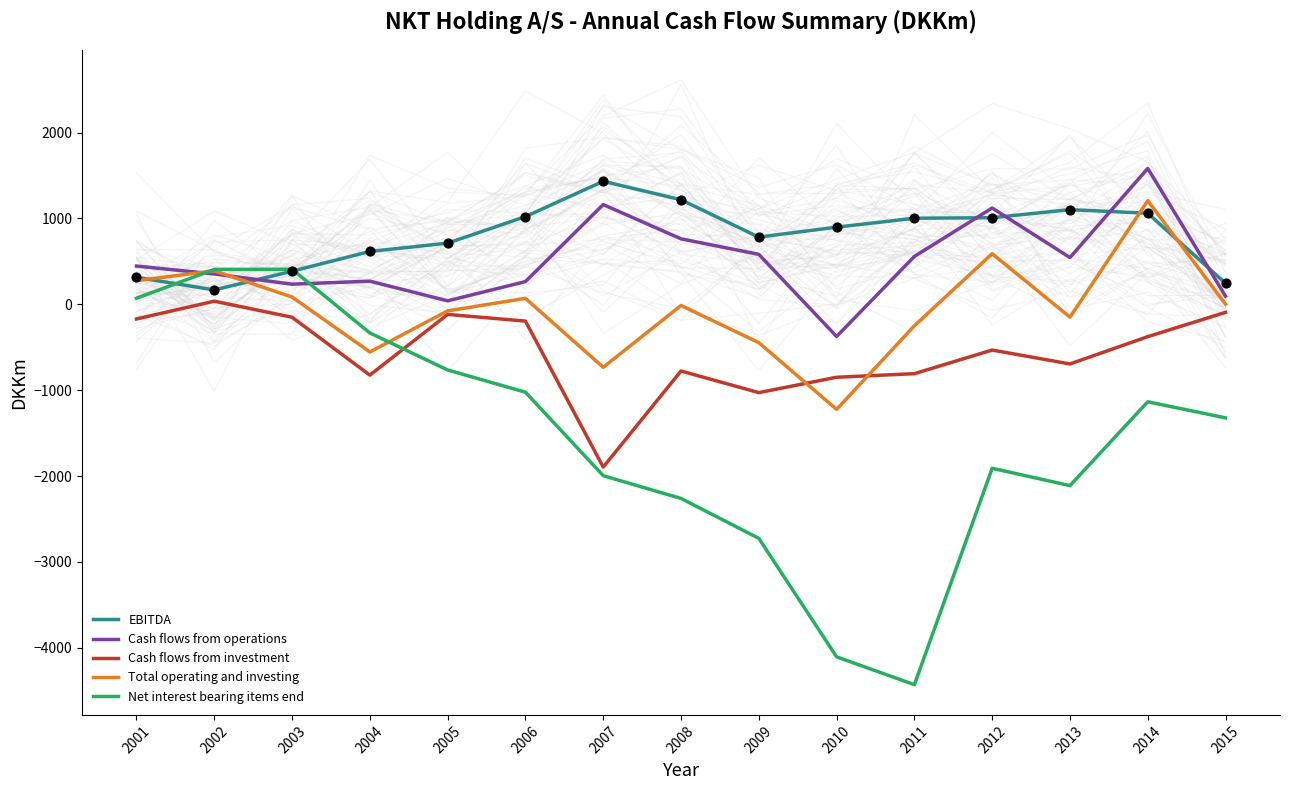

Which series contains the lowest Y value?

Net interest bearing items end